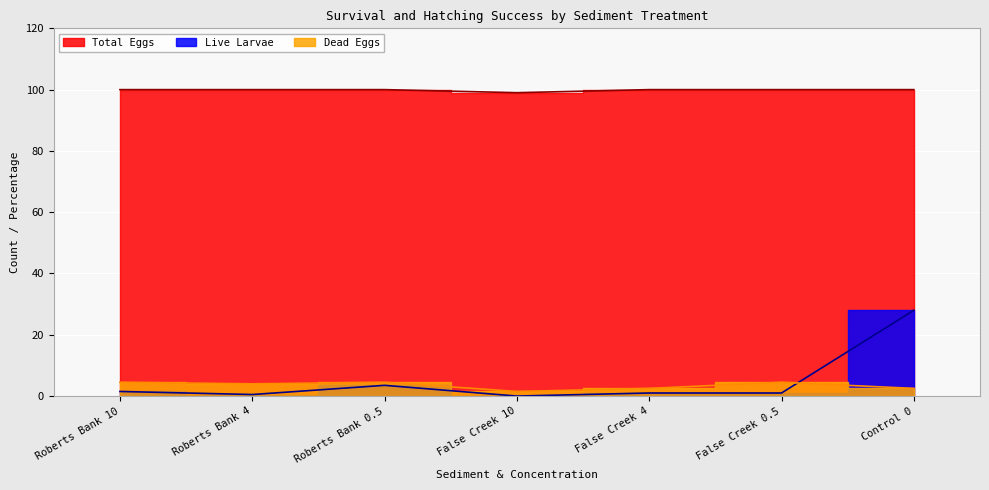

True or false: Dead Eggs and Total Eggs cross at least once.

False